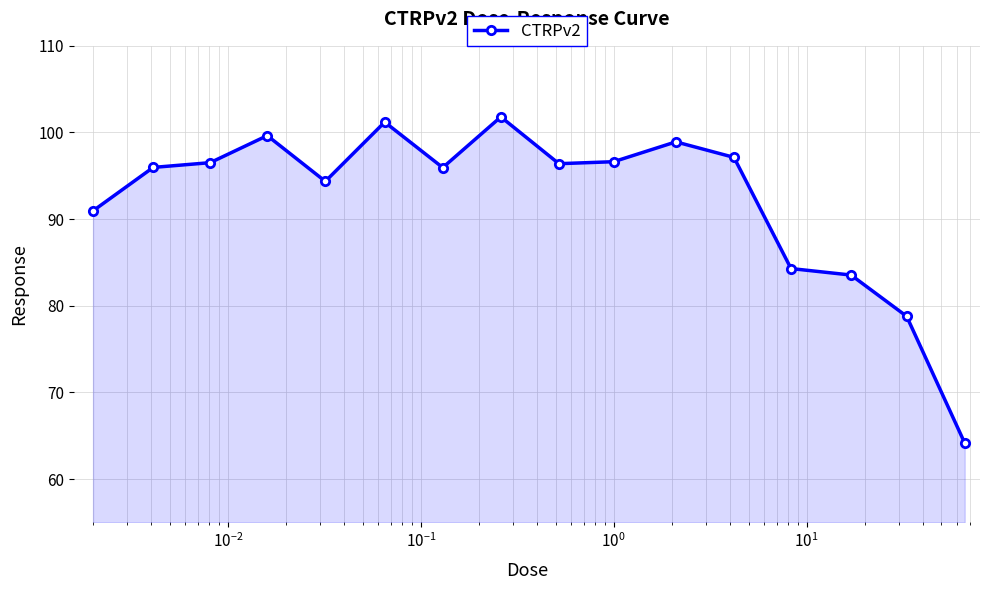

What is the value of the 16th point from the left?

64.2